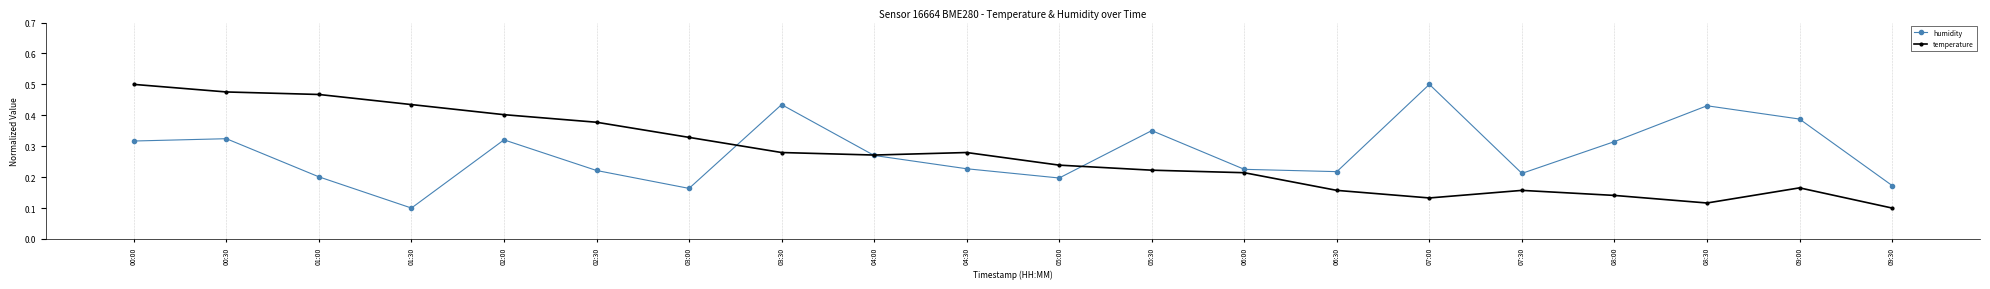

Count the temperature values in the range 0 to 1.

20